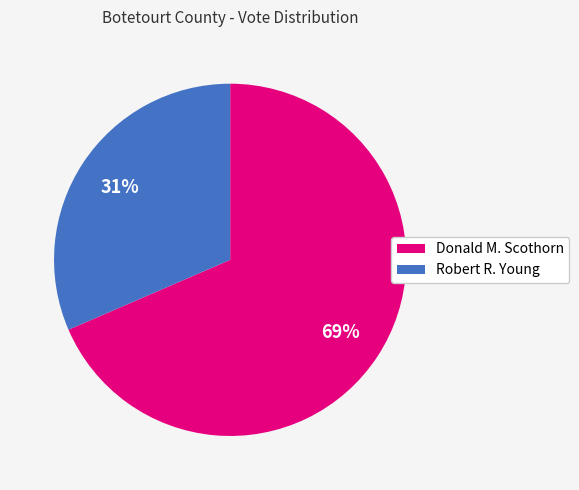

Do Robert R. Young and Donald M. Scothorn together represent more than half of the pie?

Yes